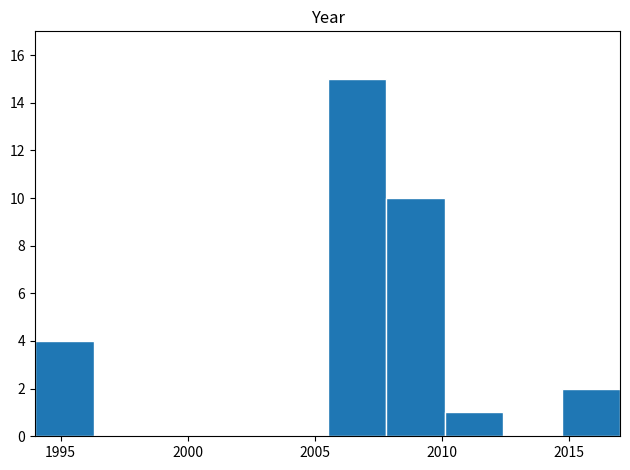

What is the height of the bar covering 2014.7 to 2017.0 on the x-axis? Neither the bar edges nor the heights are printed on the chart, so give them approximately, as read against the axes.

2